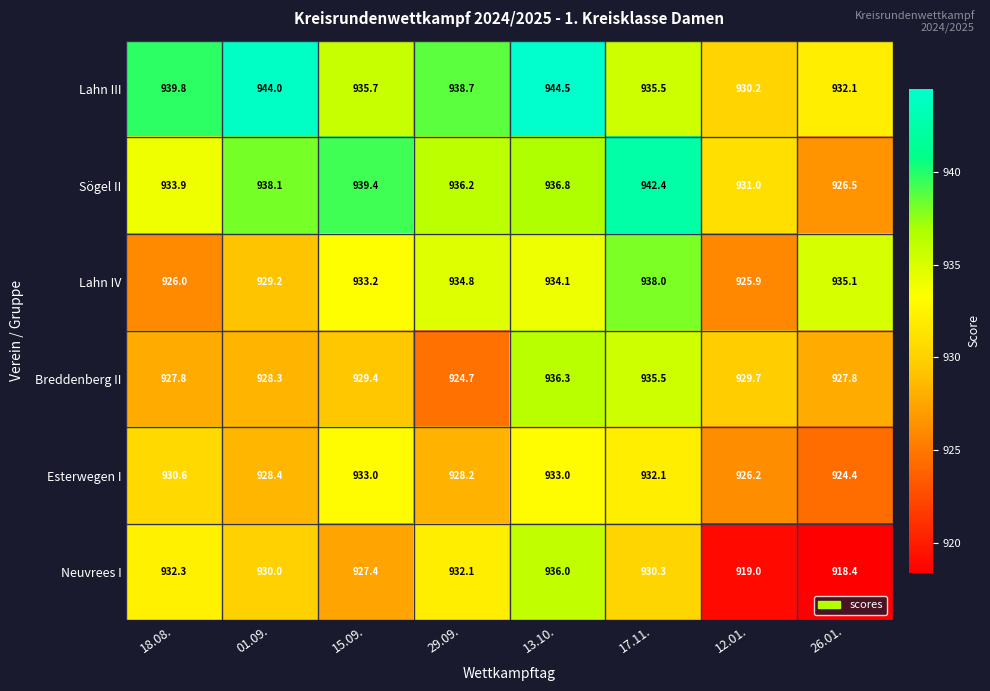

Which label corresponds to the smallest value in the chart?

26.01.